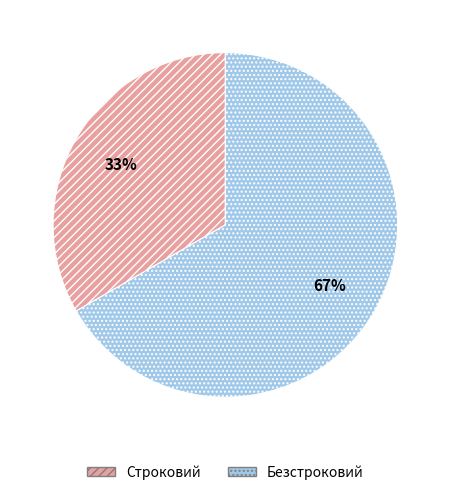

Is the sum of Безстроковий and Строковий greater than half?

Yes